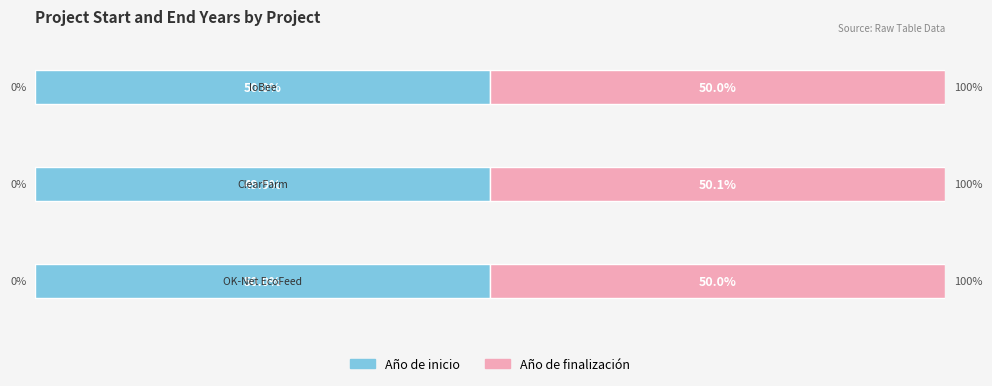

What are all the series names shown in the legend?

Año de inicio, Año de finalización